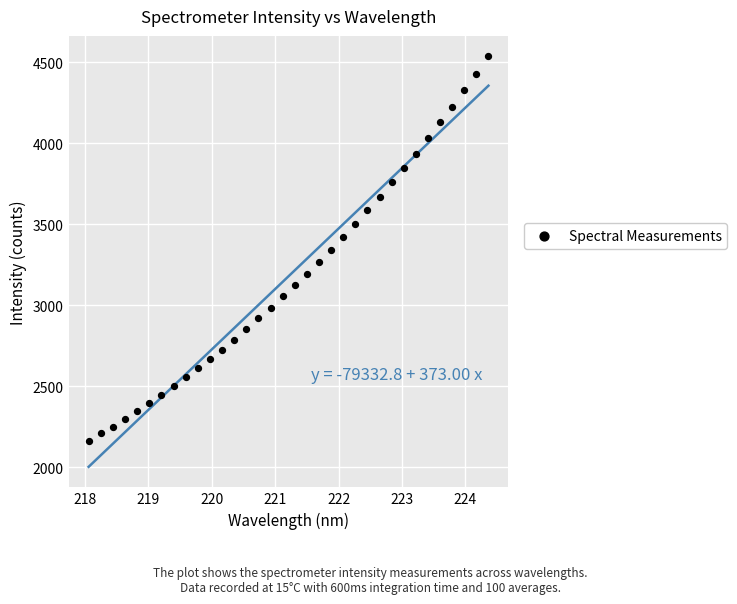

What is the range of Y values (max minus min)?

2369.4